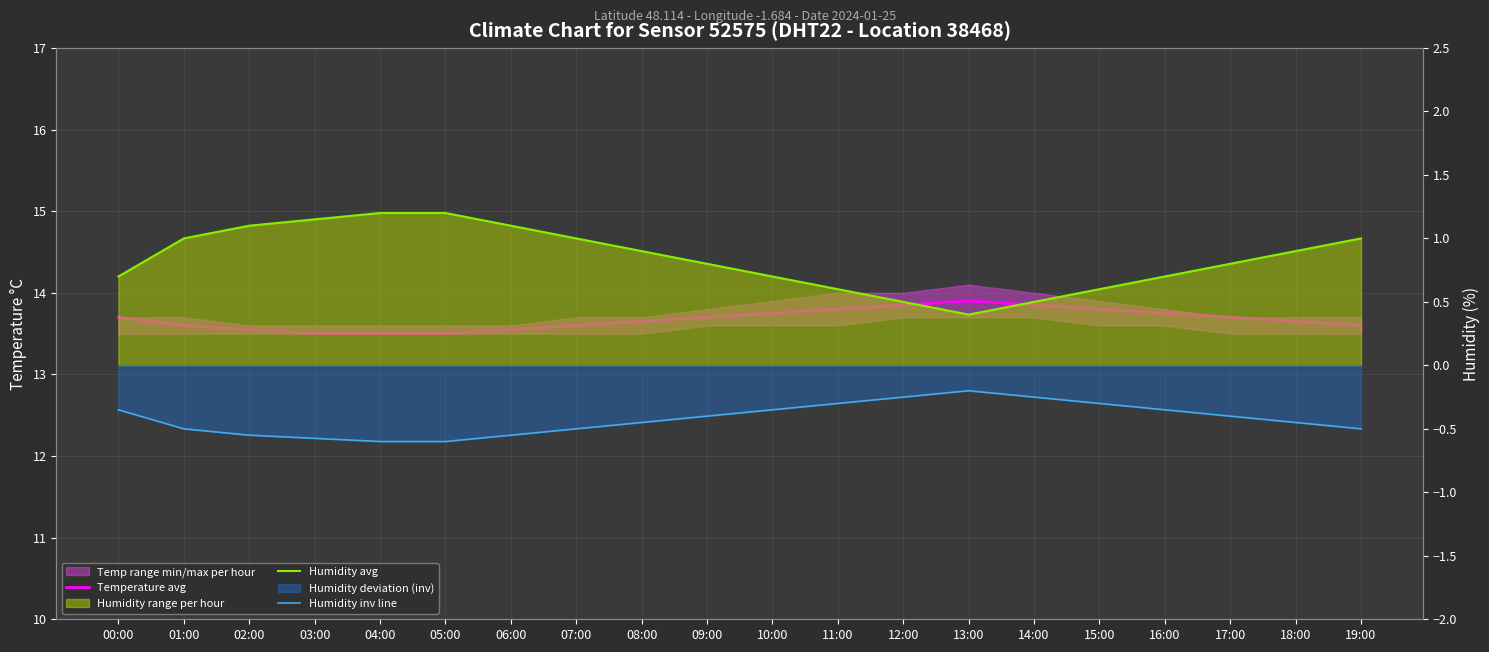

What is the total value across all series at 03:00?

14.1